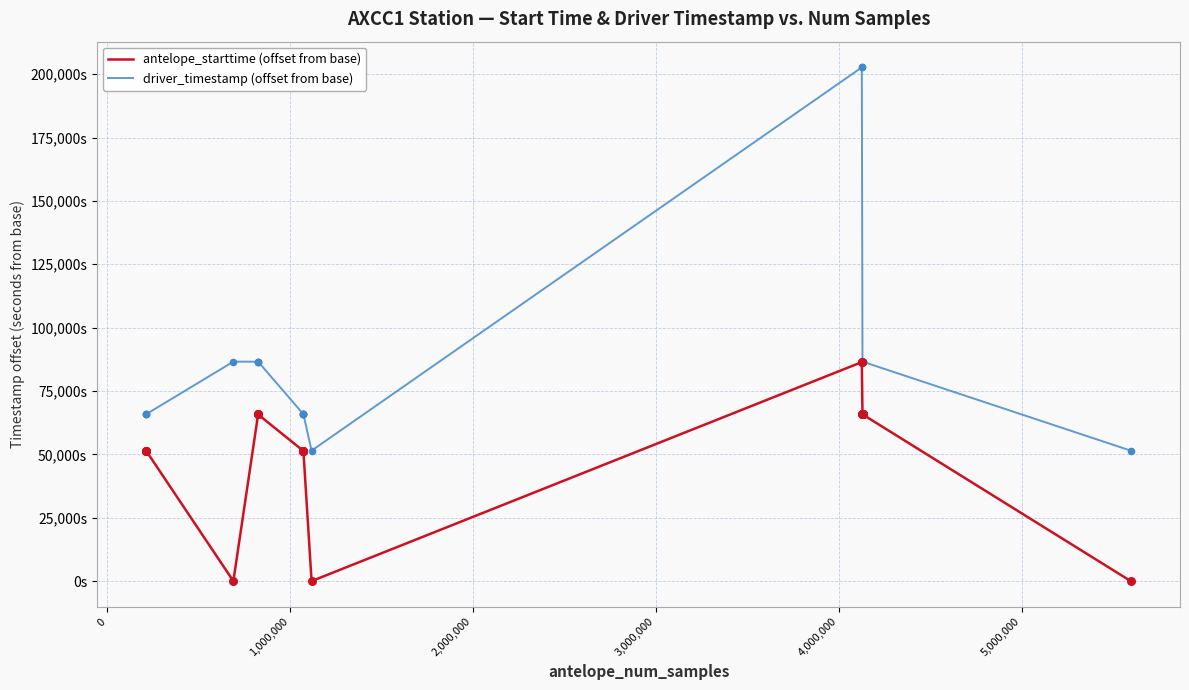

Which series has the largest total across all categories?

driver_timestamp (offset from base)